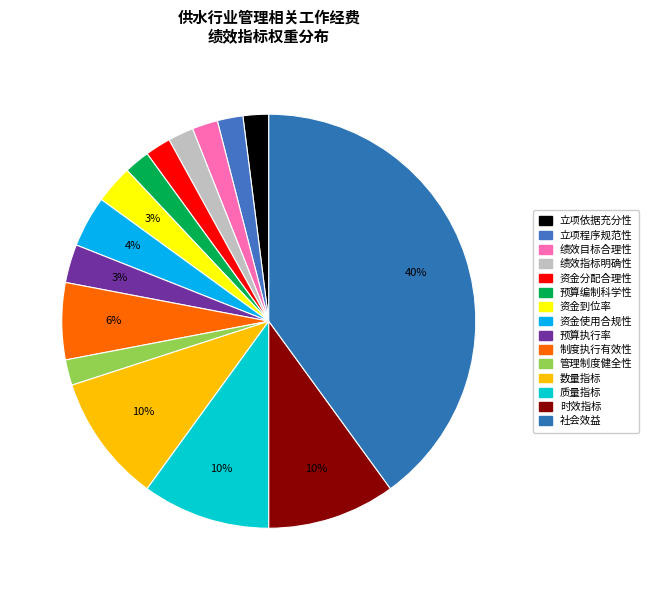

The 数量指标 slice represents 16% of the pie. True or false?

False